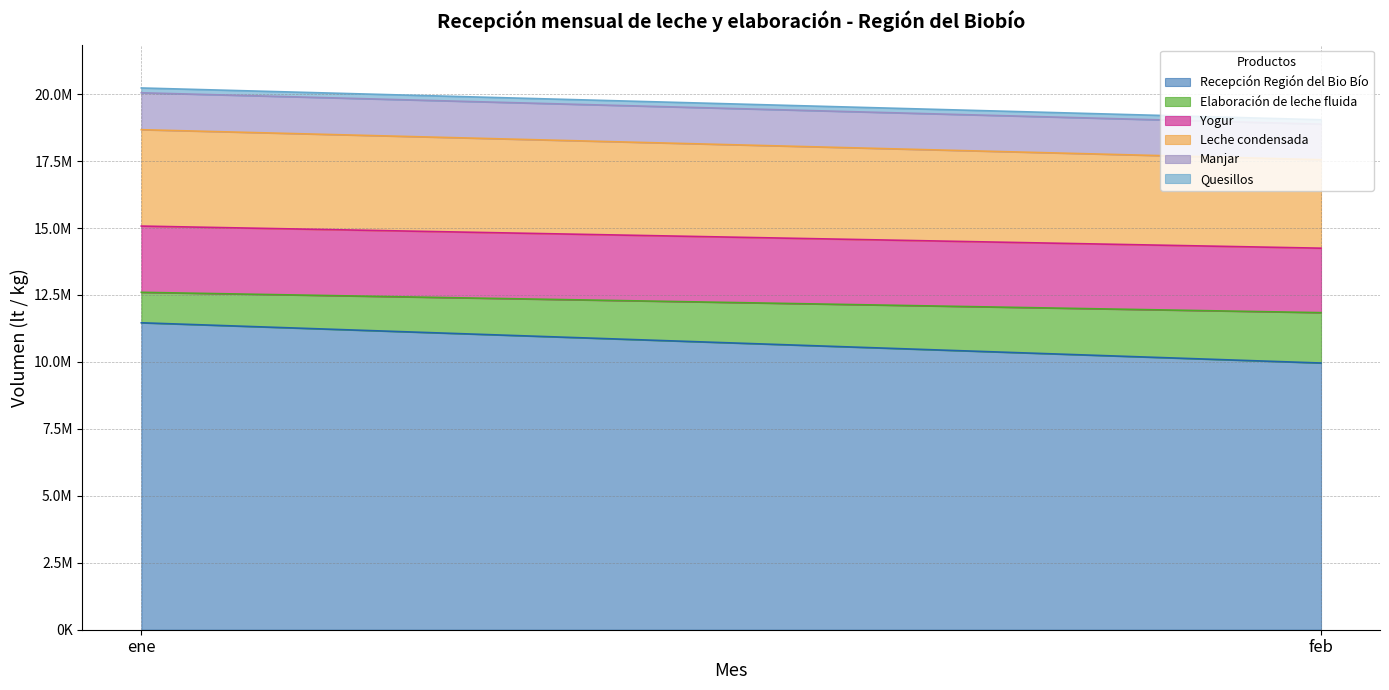

How many lines are shown in the chart?

6